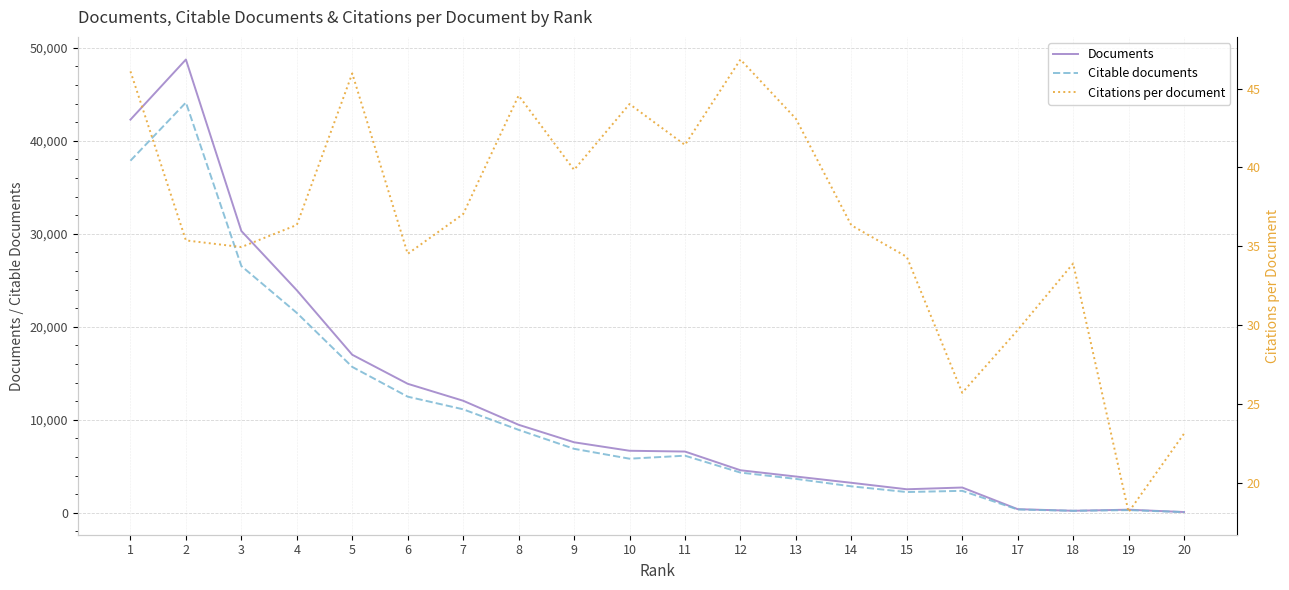

Count the number of categories in the chart.

20